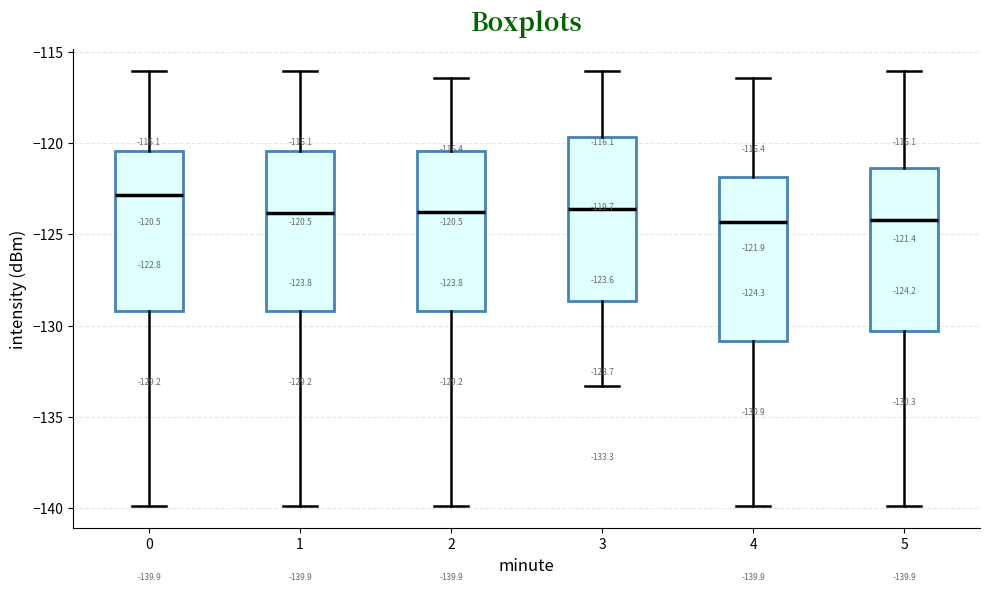

Which box has the highest median line?

0